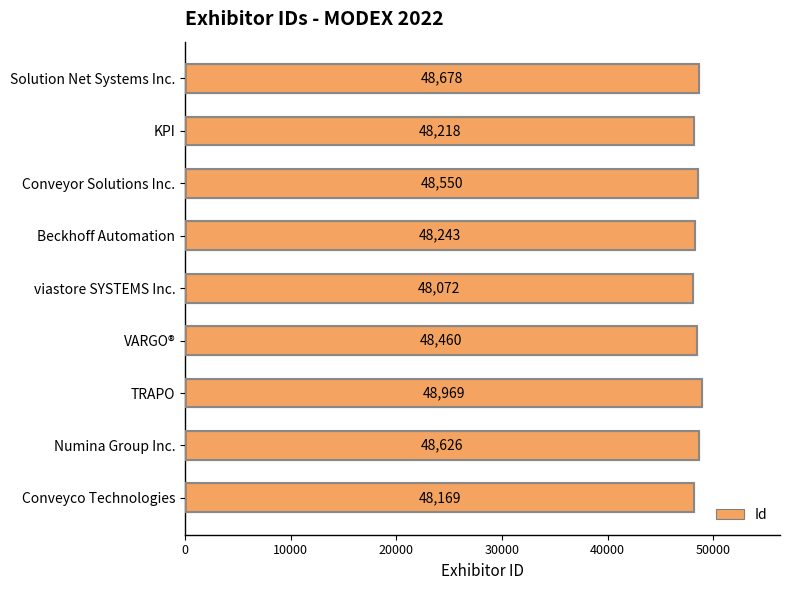

Reading top to bottom, transcribe all the data shown in this chart.

Solution Net Systems Inc.=48678	KPI=48218	Conveyor Solutions Inc.=48550	Beckhoff Automation=48243	viastore SYSTEMS Inc.=48072	VARGO®=48460	TRAPO=48969	Numina Group Inc.=48626	Conveyco Technologies=48169